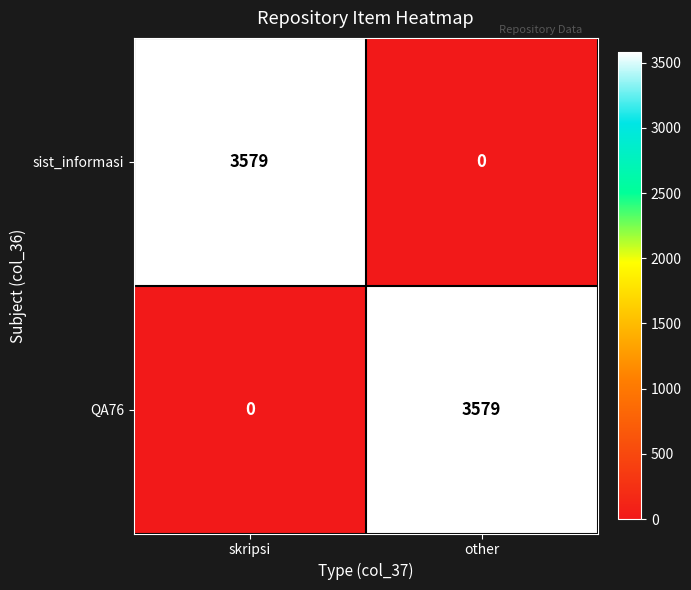

Rank the categories by QA76 value from highest to lowest.

other, skripsi